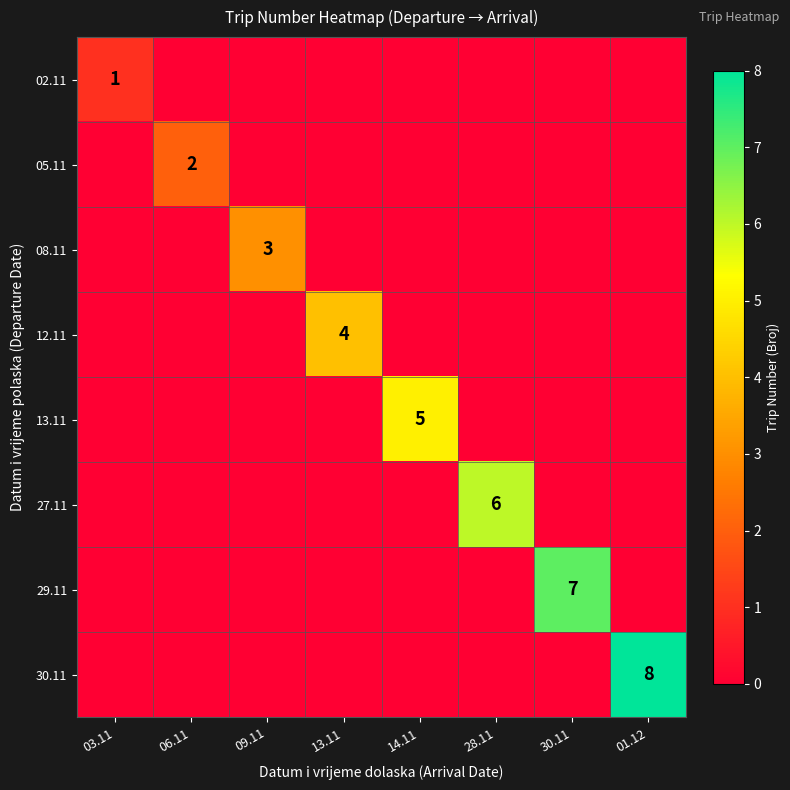

Between 28.11 and 03.11, which is larger?

03.11